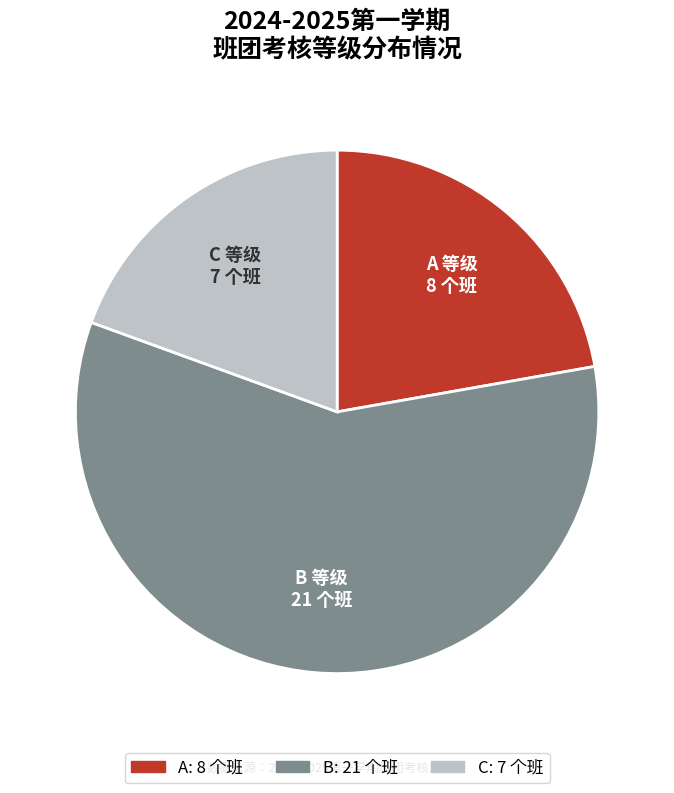

What is the majority slice?

B